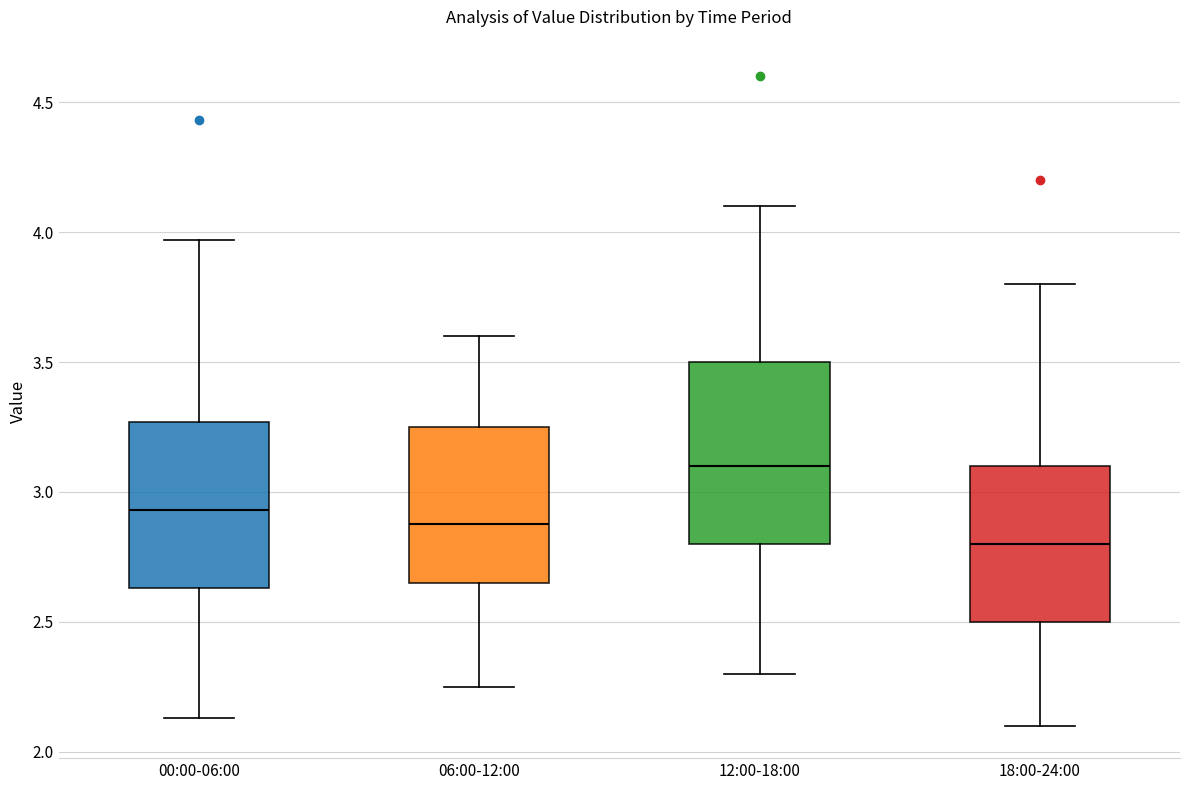

Reading left to right, read every box against the y-axis: the position of its median line, the range the box covers, and the ends of its whiskers. The values are not printed on the chart, so give them approximately, as read against the axis.

00:00-06:00: median 2.95, box 2.65 to 3.25, whiskers 2.15 to 3.95
06:00-12:00: median 2.90, box 2.65 to 3.25, whiskers 2.25 to 3.60
12:00-18:00: median 3.10, box 2.80 to 3.50, whiskers 2.30 to 4.10
18:00-24:00: median 2.80, box 2.50 to 3.10, whiskers 2.10 to 3.80